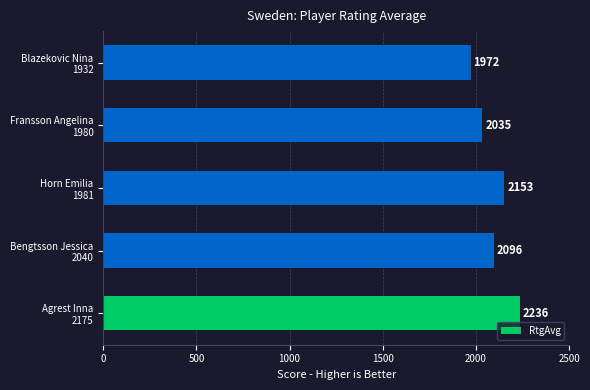

How many values are between 2035 and 2153?

3